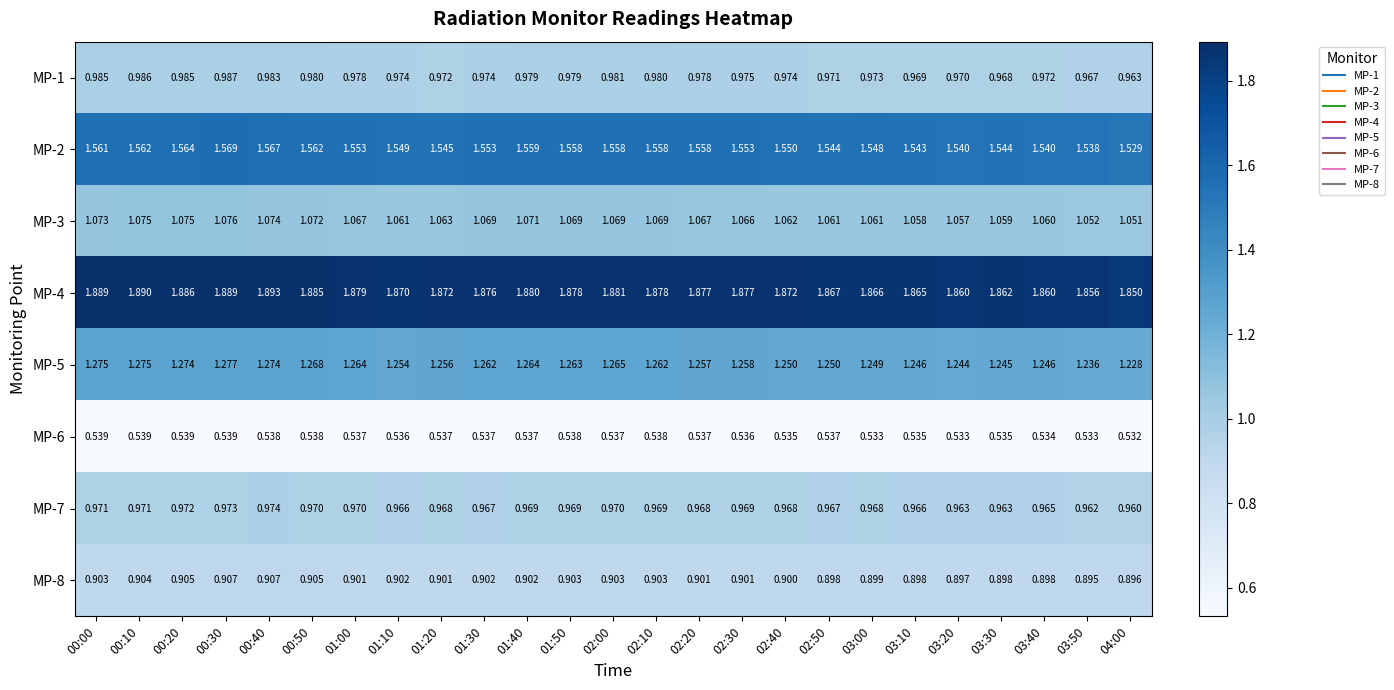

Is the value of MP-6 at 02:40 greater than the value of MP-7 at 03:00?

No